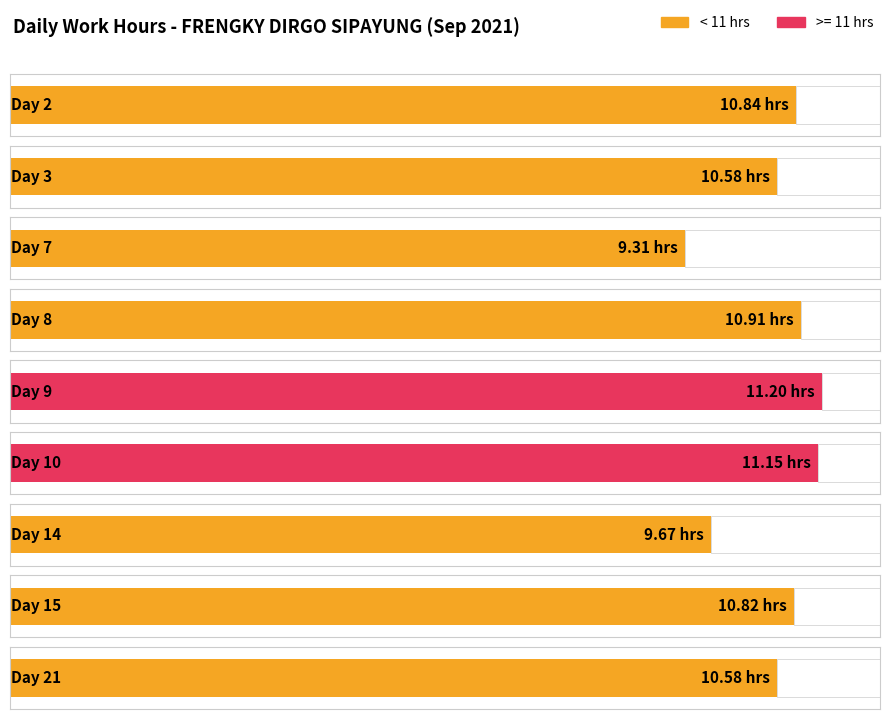

Rank the categories by value from lowest to highest.

Day 7, Day 14, Day 3, Day 21, Day 15, Day 2, Day 8, Day 10, Day 9